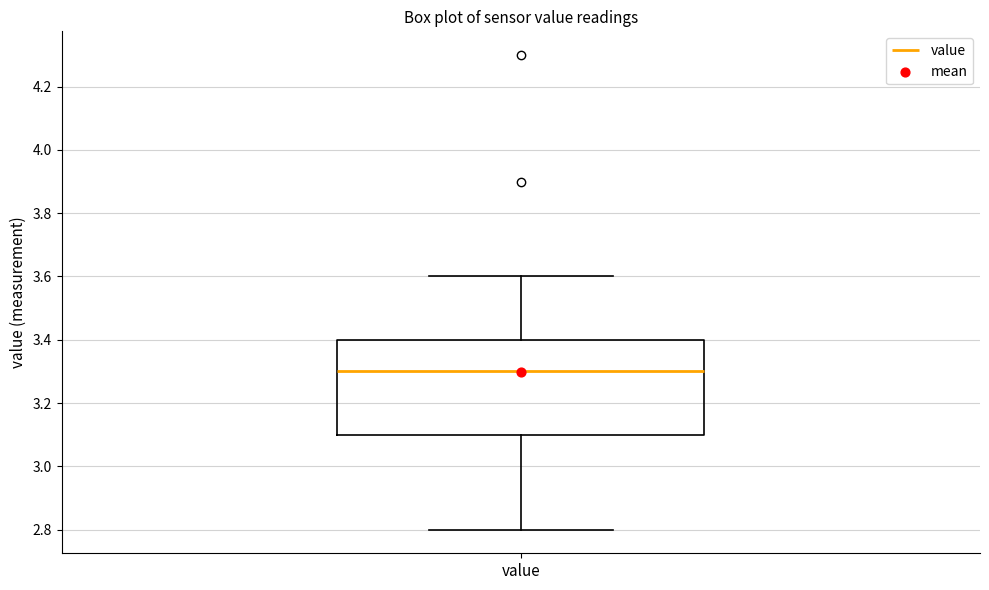

Where is the lower edge of the box for value on the y-axis? The values are not printed on the chart, so give them approximately, as read against the axis.

3.1